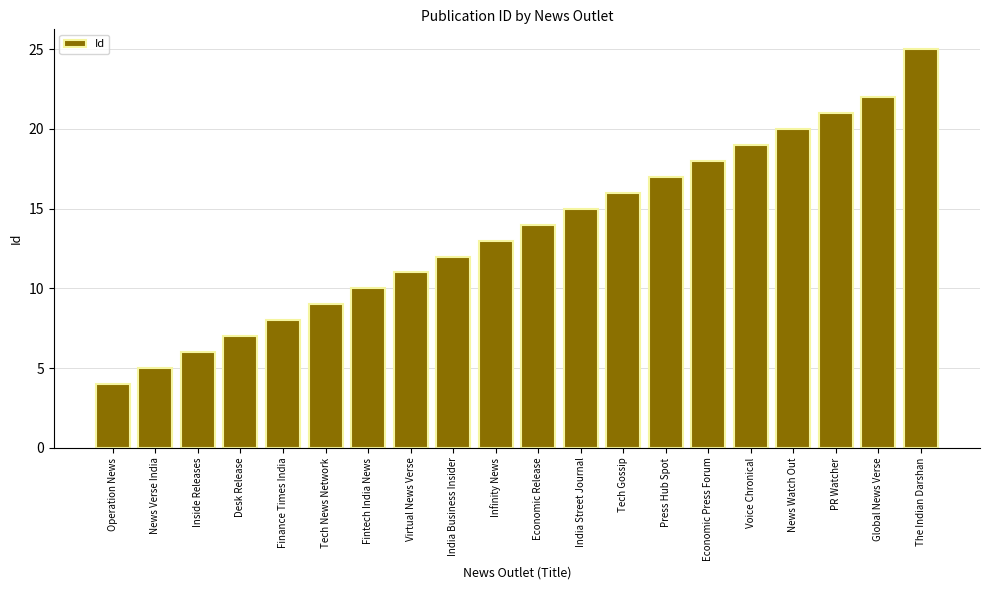

How many data points are less than 14?

10